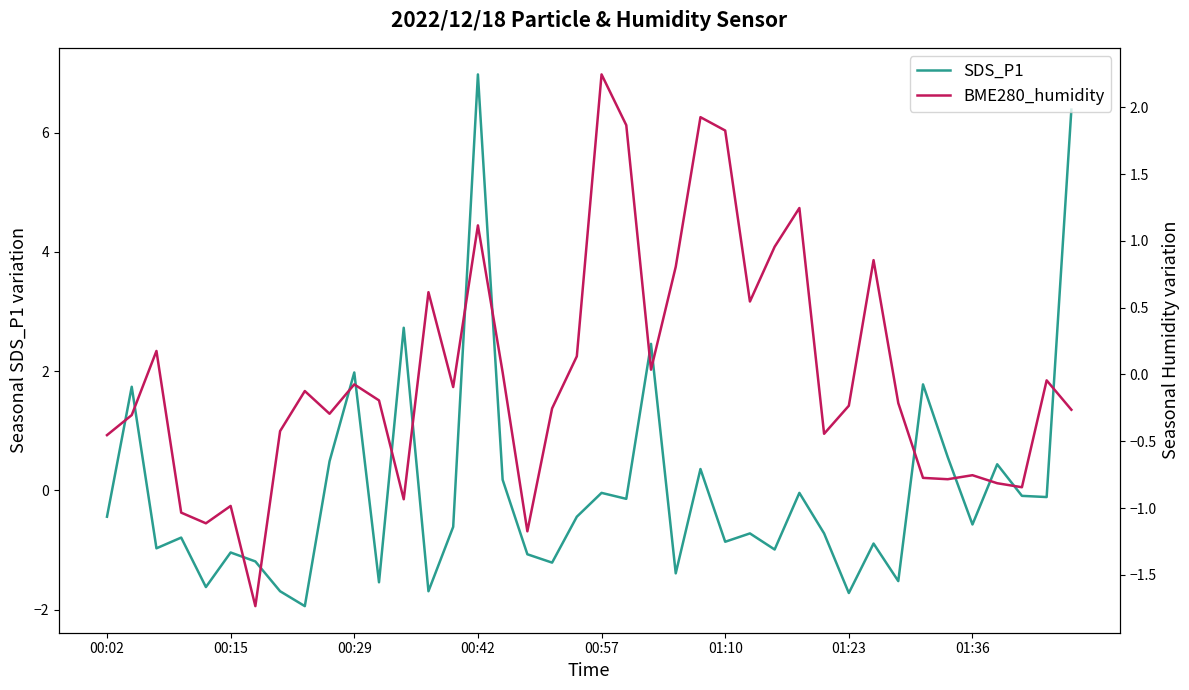

What is the highest value of the SDS_P1 series?

7.0